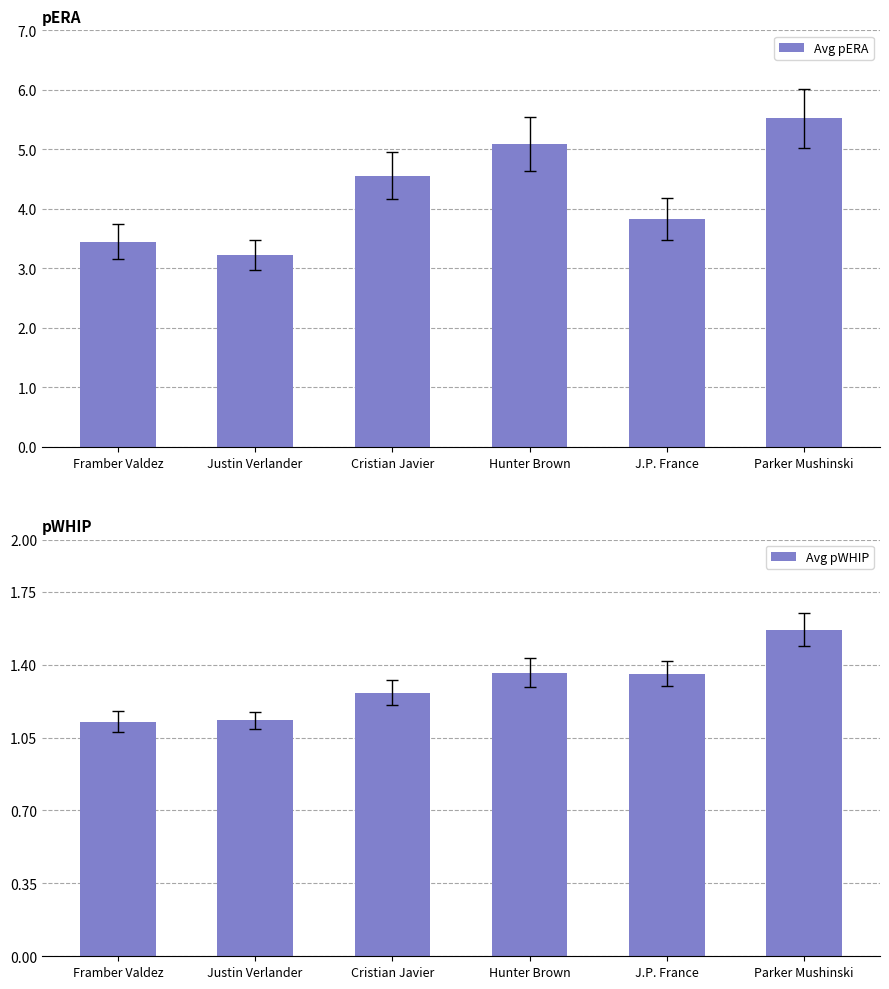

At which label is Avg pWHIP closest to 1?

Framber Valdez